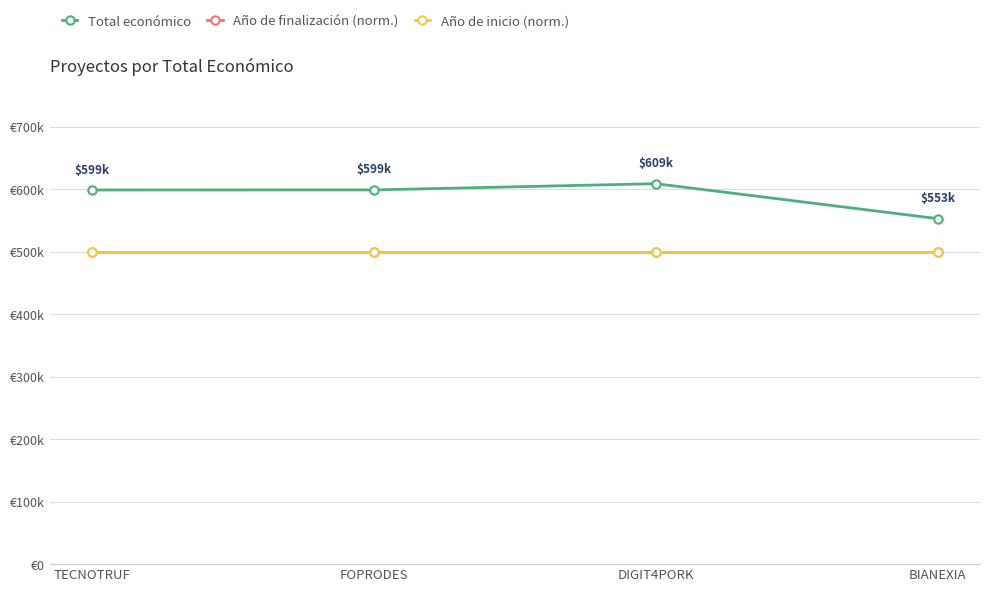

What is the label of the 4th point from the right?

TECNOTRUF